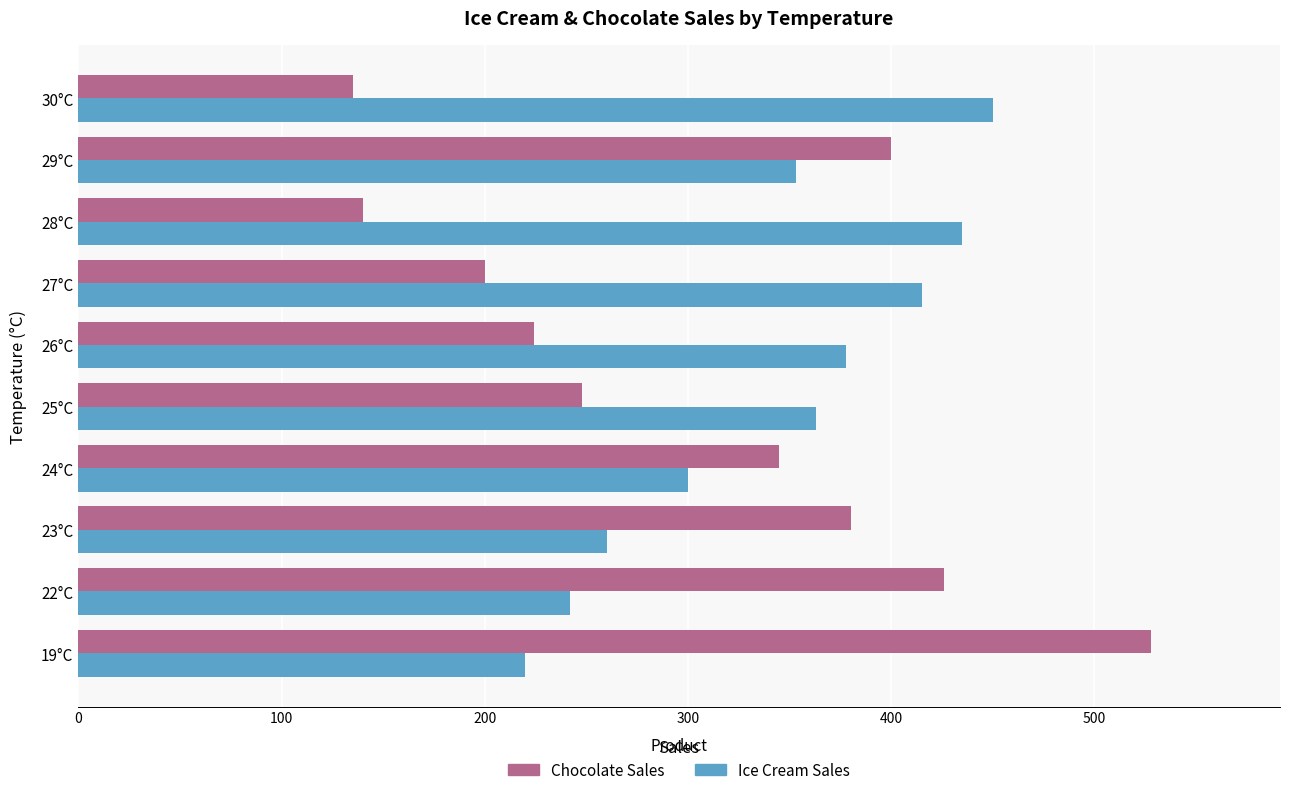

At how many categories does at least one series exceed 519?

1